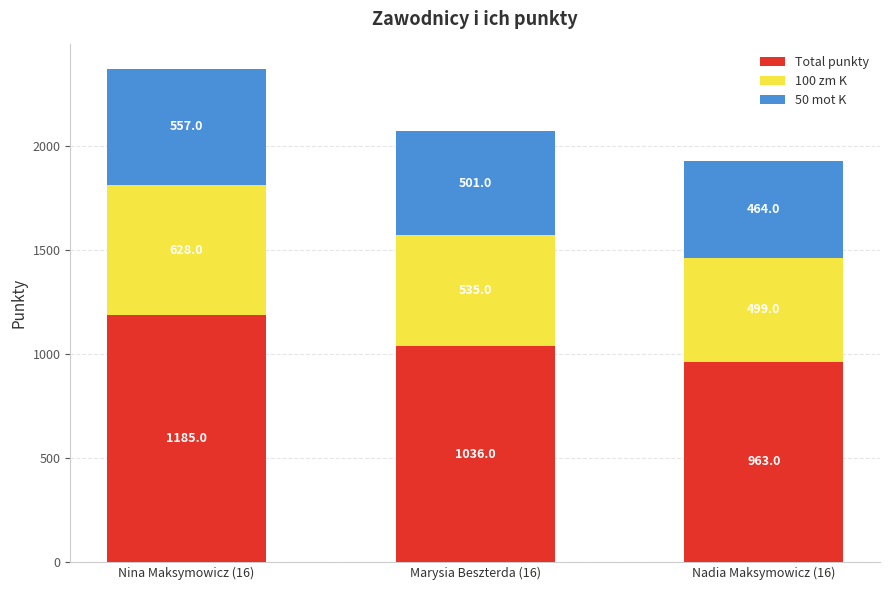

Where does the Total punkty series first go above 1036?

Nina Maksymowicz (16)